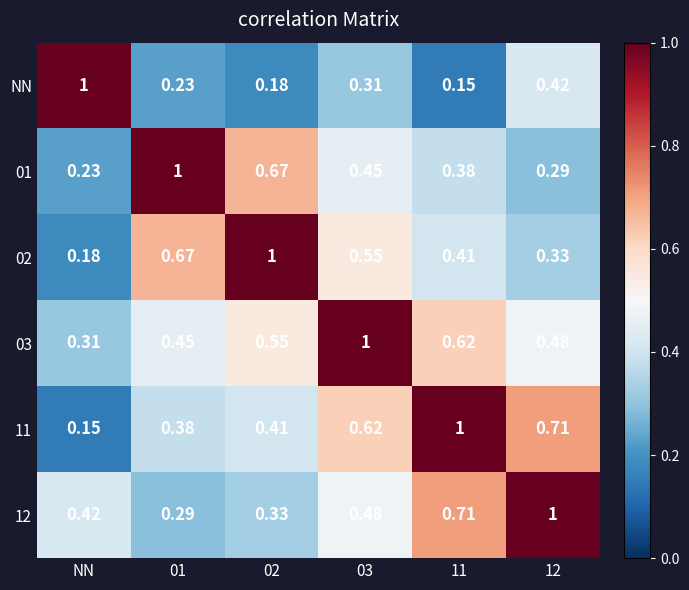

At which label does 03 reach its minimum?

NN